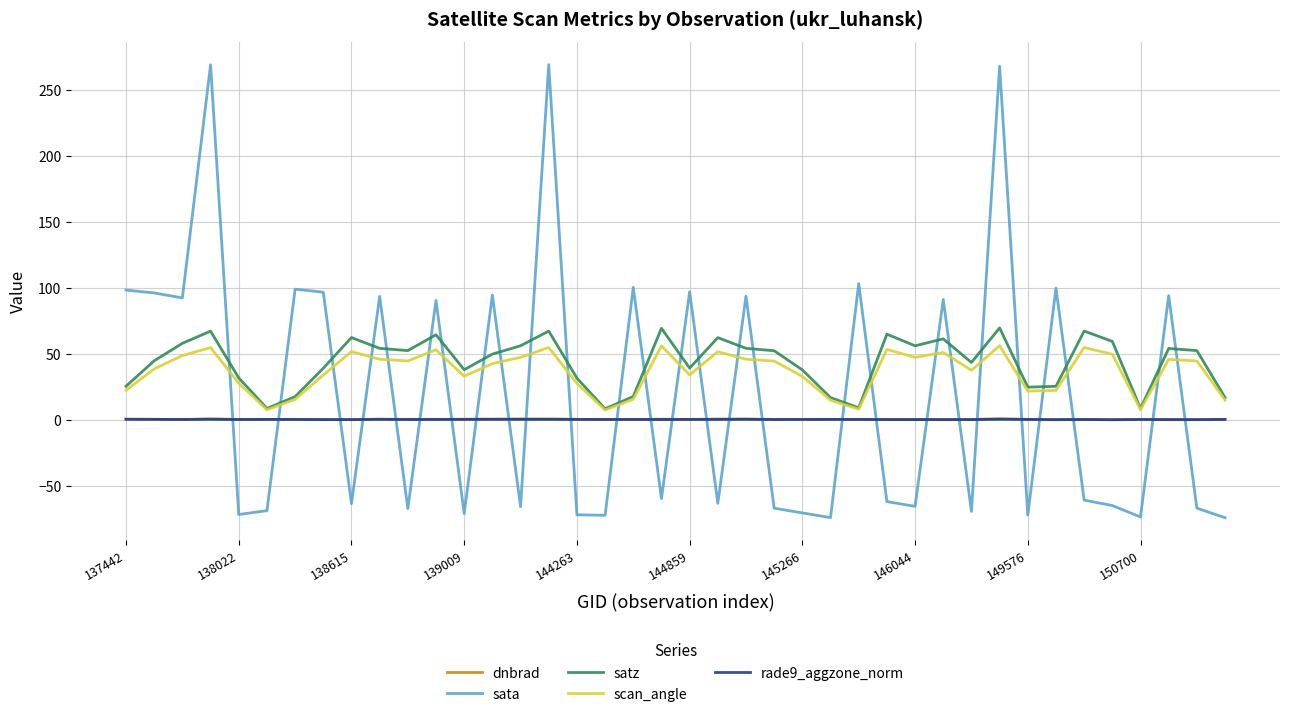

Does the chart have visible grid lines?

Yes